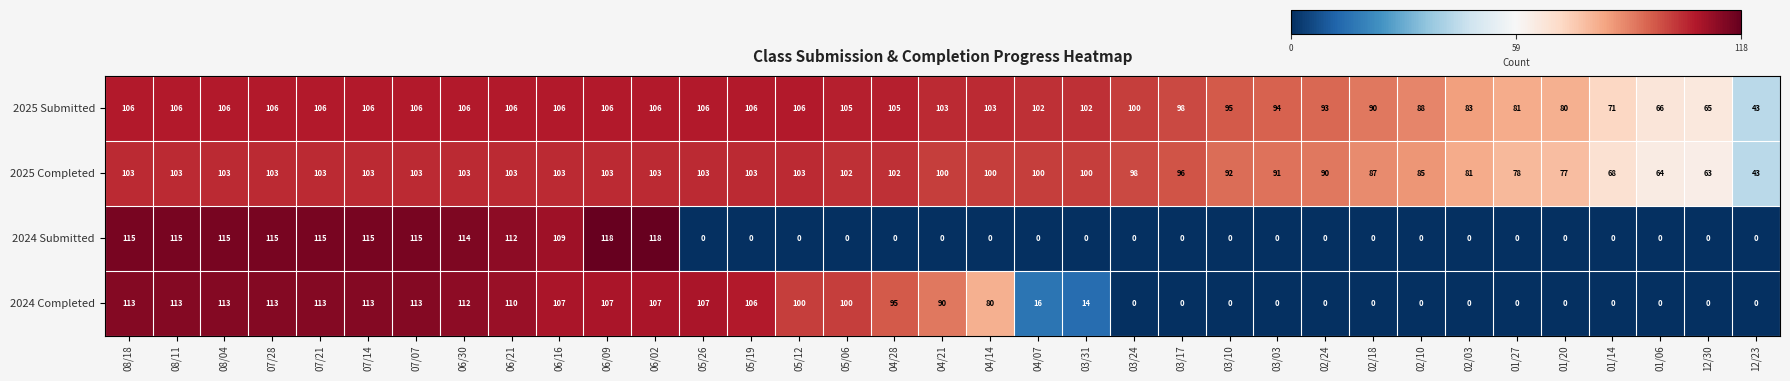

At how many categories does at least one series exceed 99?

22